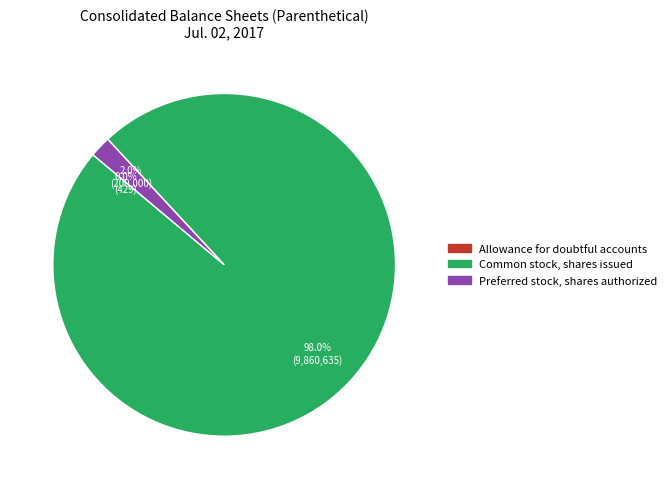

Does any single category account for the majority?

Yes